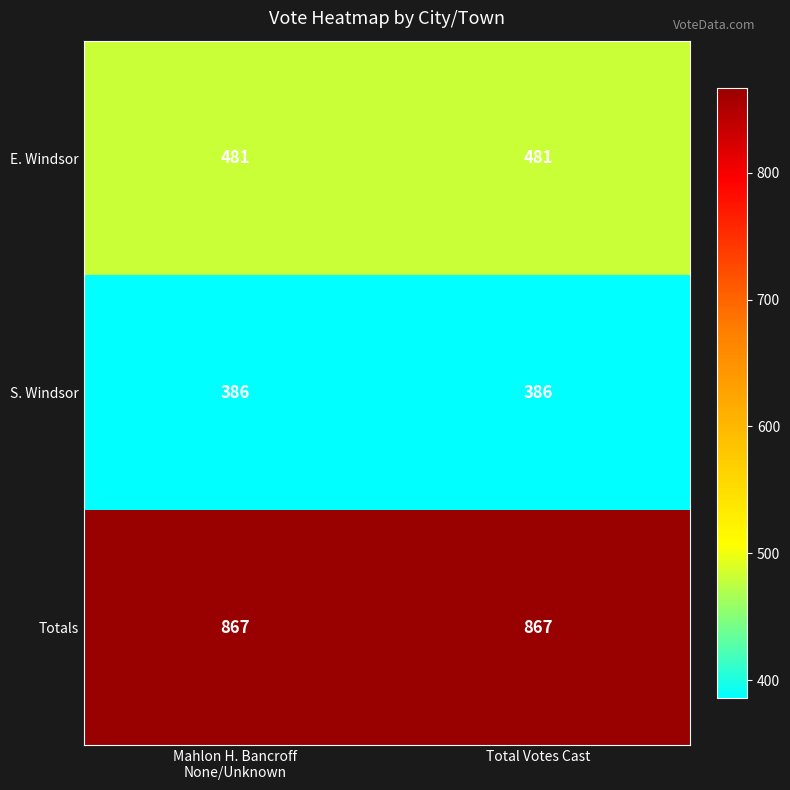

Rank the series by their maximum value, from highest to lowest.

Totals, E. Windsor, S. Windsor